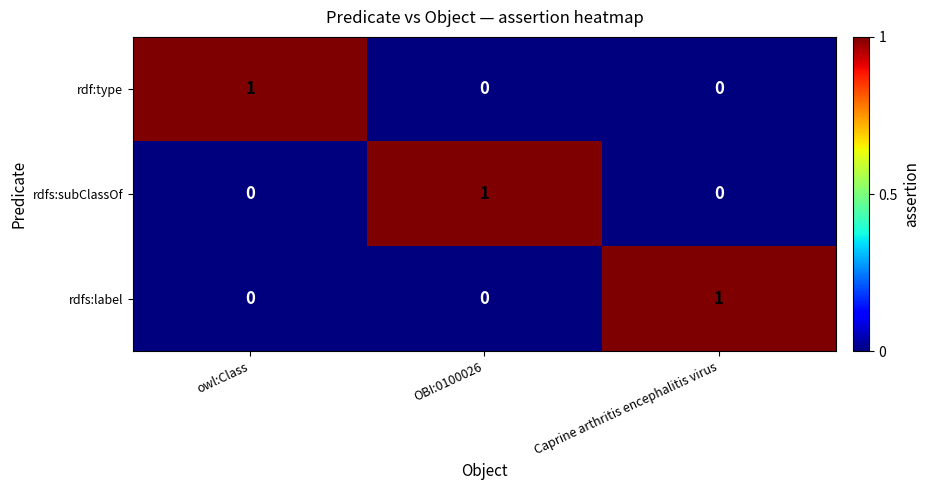

How many data points does each series have?

3